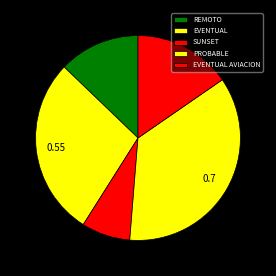

Does any single category account for the majority?

No